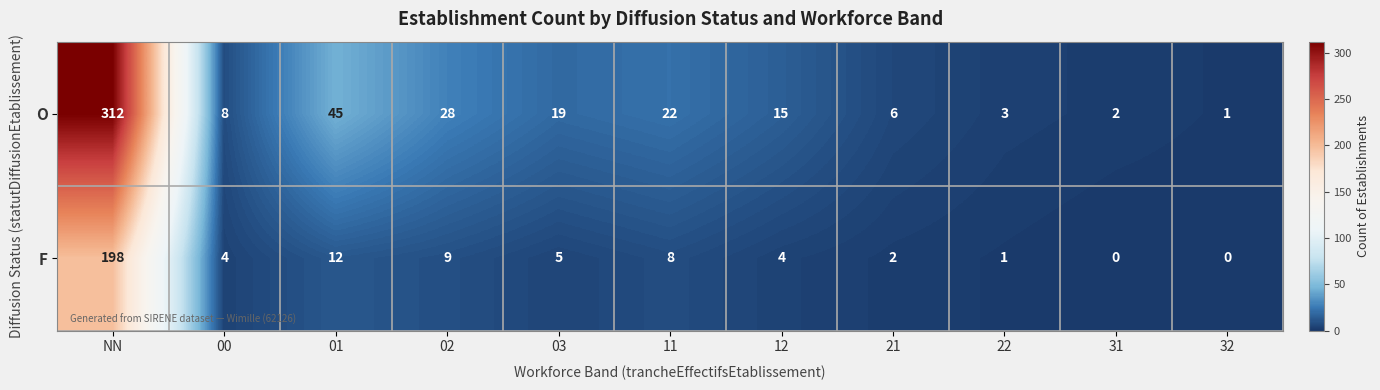

Between NN and 01, which series saw the biggest shift?

O